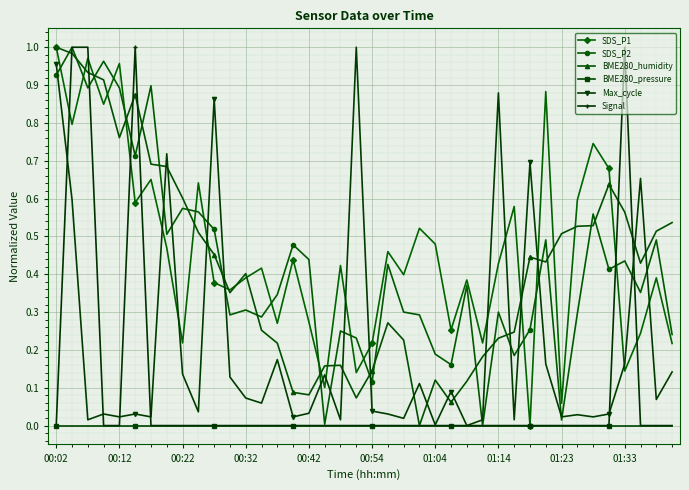

True or false: BME280_humidity and Max_cycle cross at least once.

True